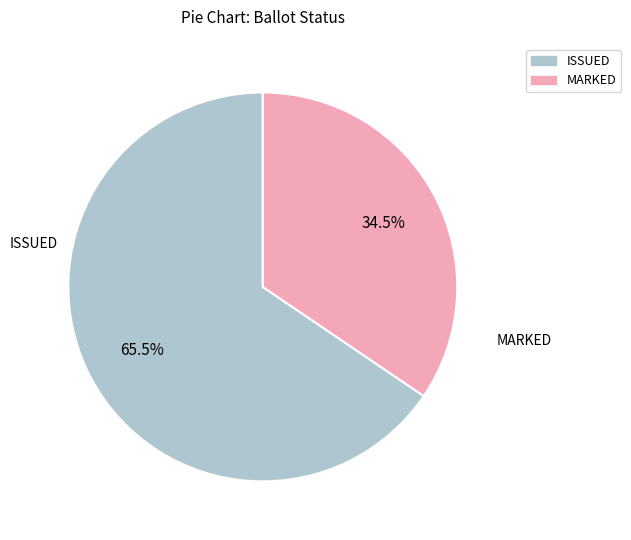

Rank the categories by value from lowest to highest.

MARKED, ISSUED